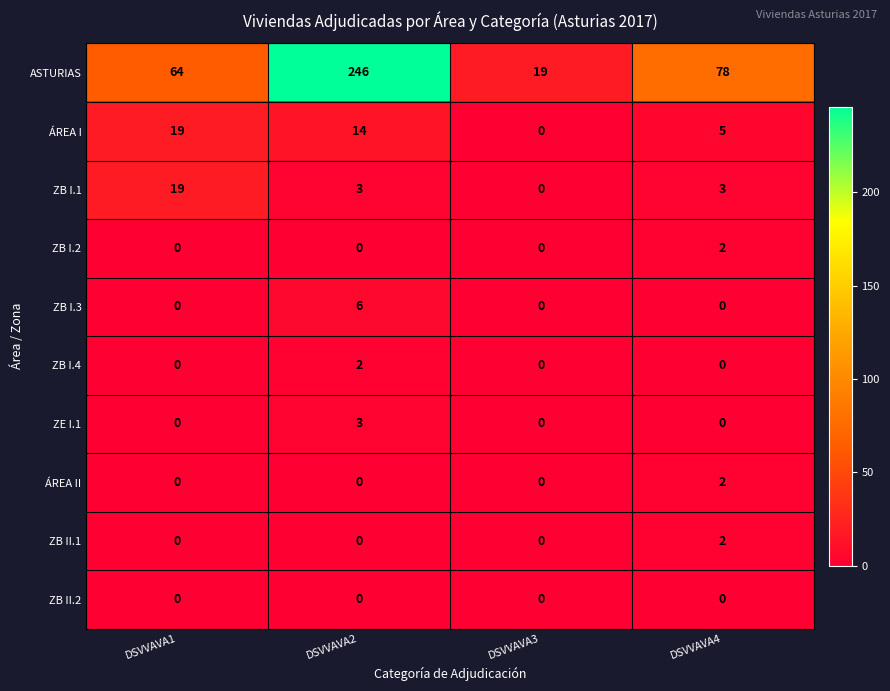

Which category has the highest value across all series?

DSVVAVA2